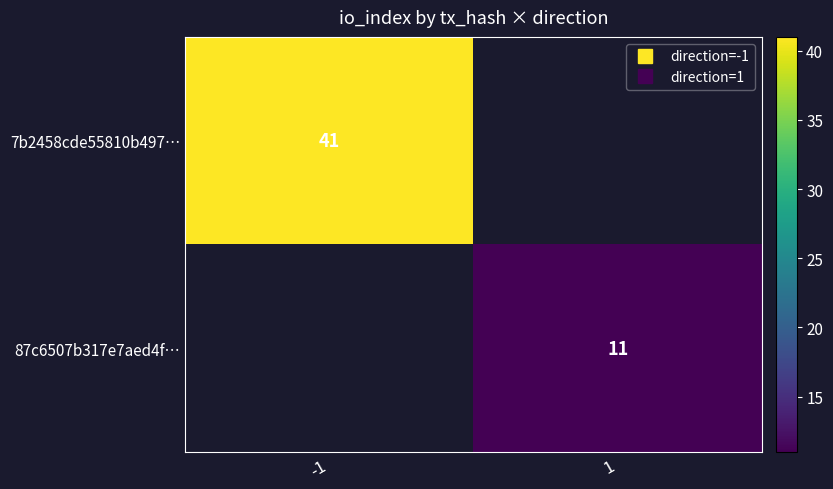

At -1, list the series in order from largest to smallest.

7b2458cde55810b497…, 87c6507b317e7aed4f…